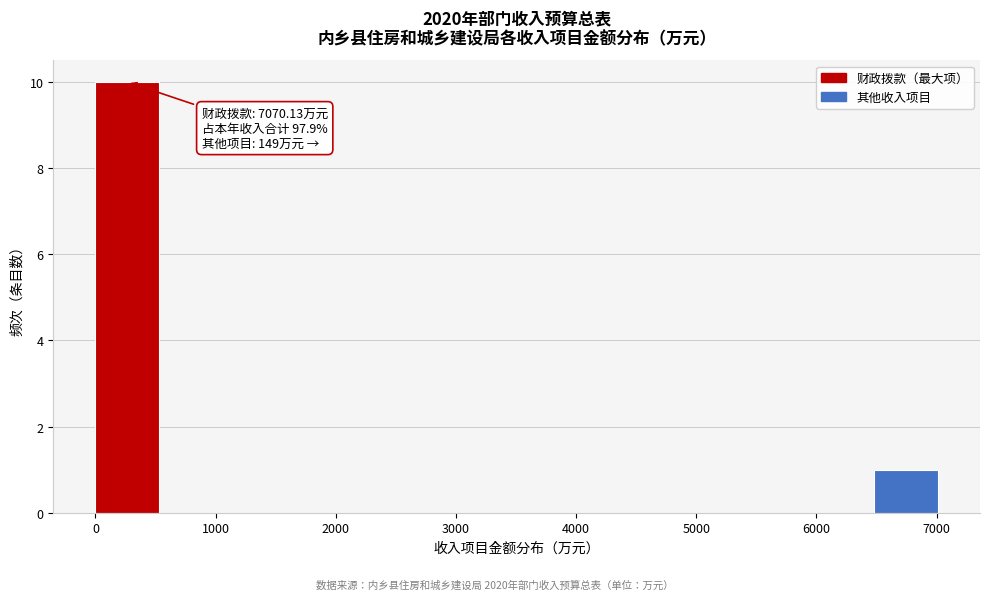

Which range on the x-axis has the tallest bar?

0 to 600